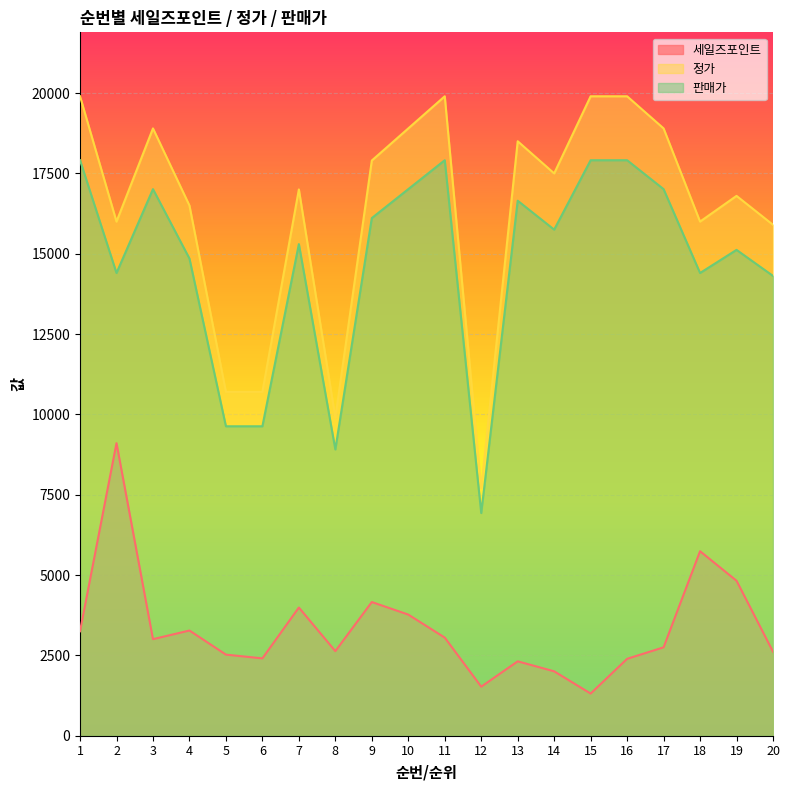

Between 18 and 19, which series saw the biggest shift?

세일즈포인트